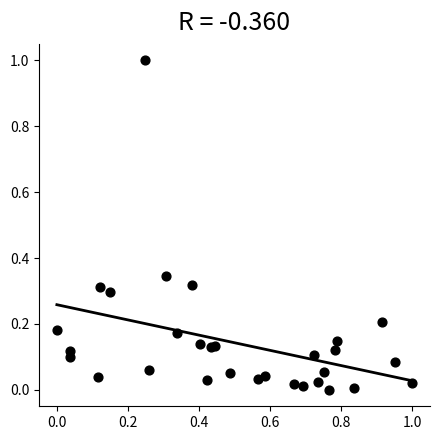

What is the range of Y values (max minus min)?

1.0